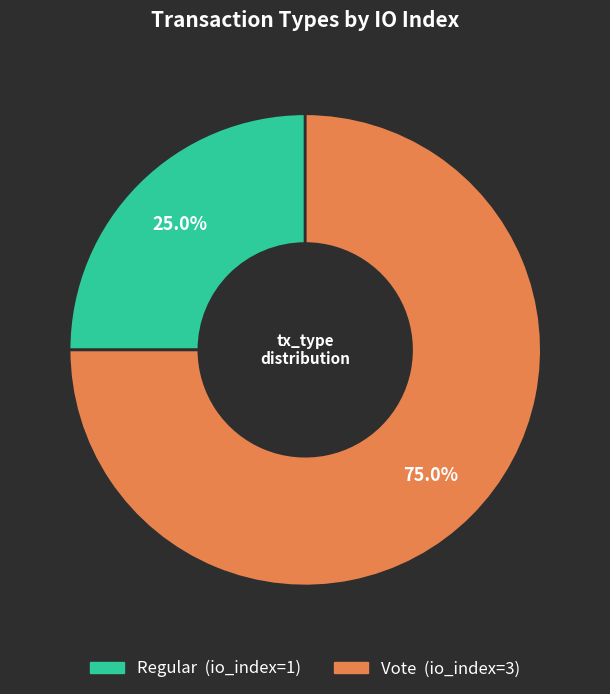

Is Vote the majority of the pie?

Yes